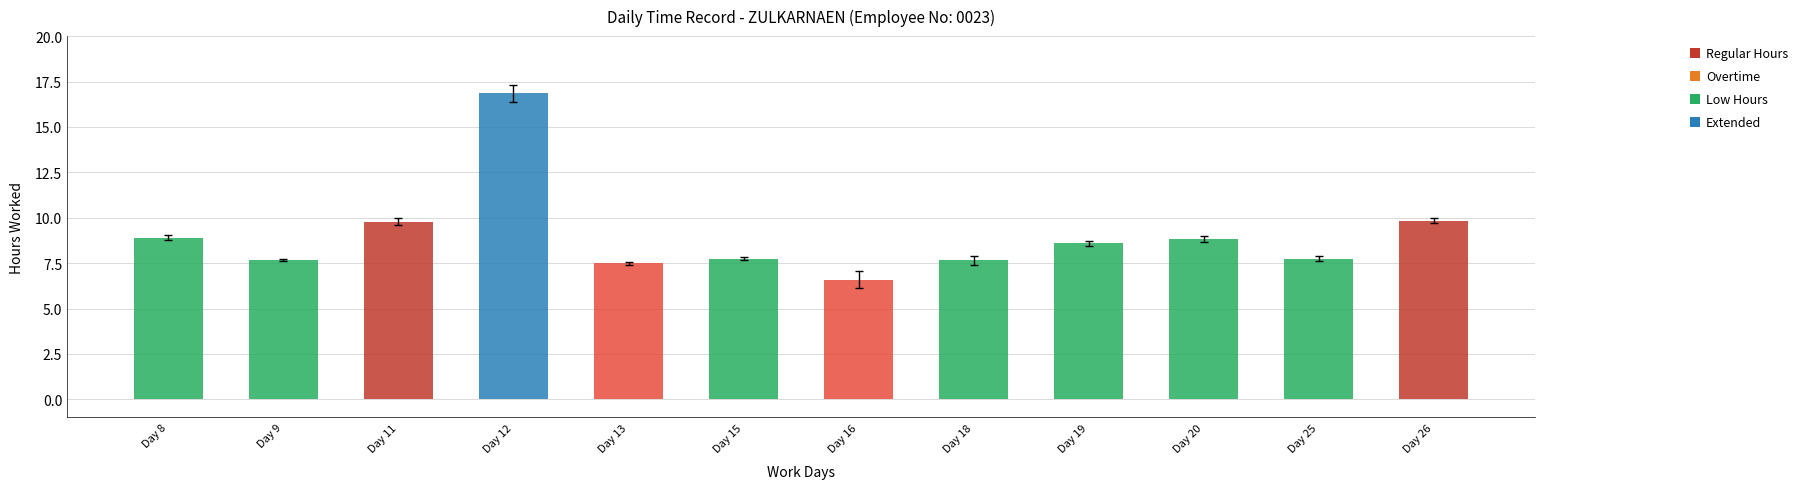

At which category is the sum across all series the highest?

Day 12